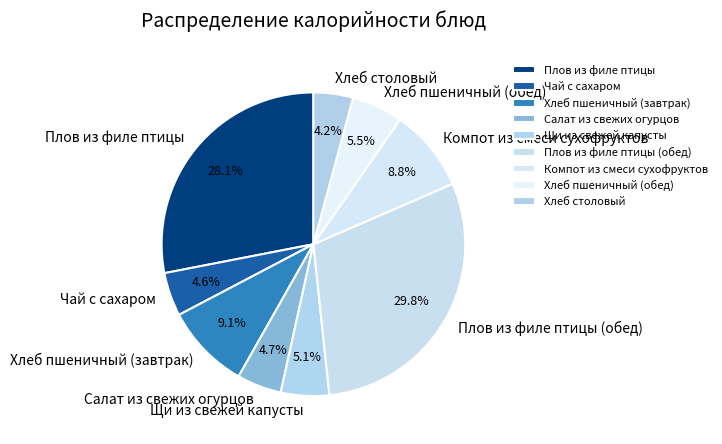

Is it true that Салат из свежих огурцов is 14% of the pie?

False